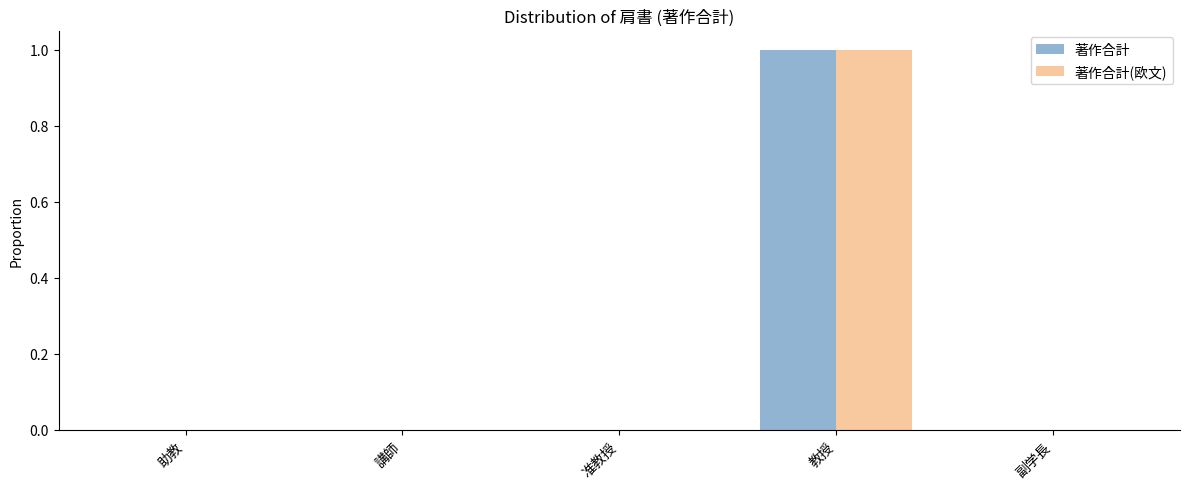

At which category does the chart reach its peak across all series?

教授